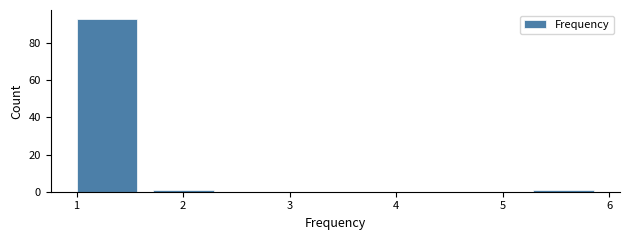

Over which range of the x-axis is the bar tallest?

1.0 to 1.7